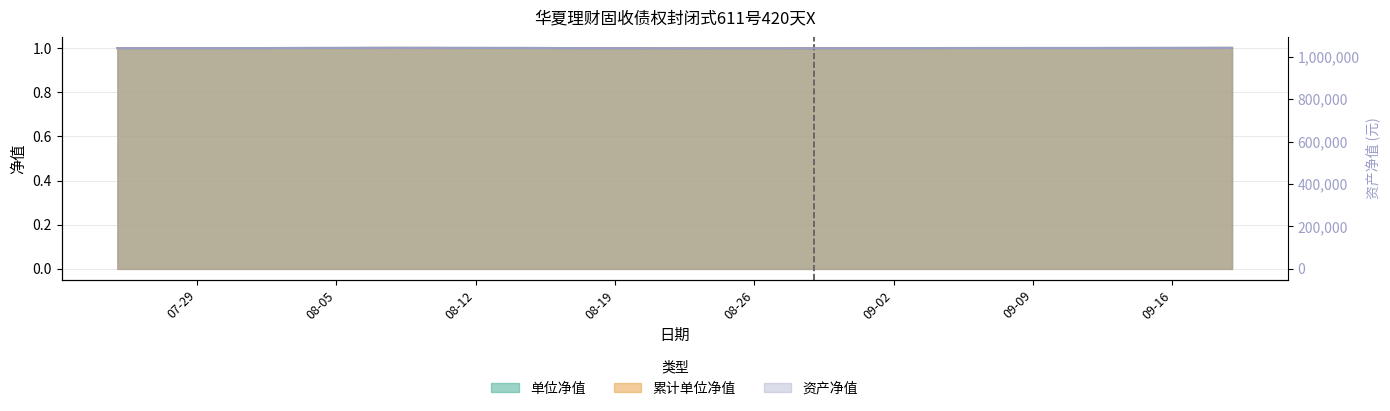

At which category does 累计单位净值 reach its first local peak?

2025-08-08